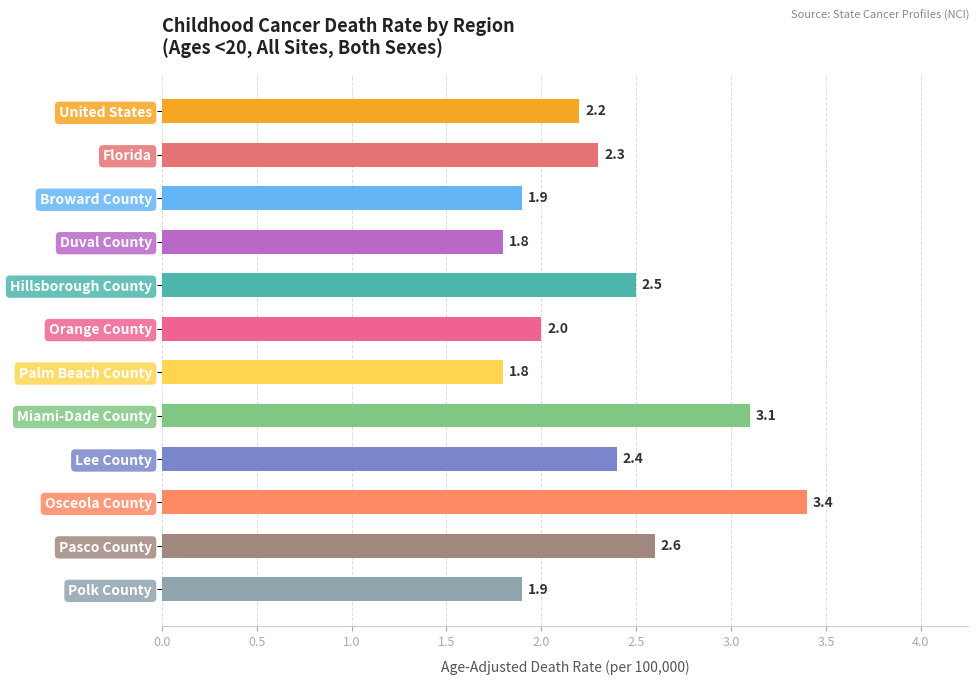

What is the average value?

2.3